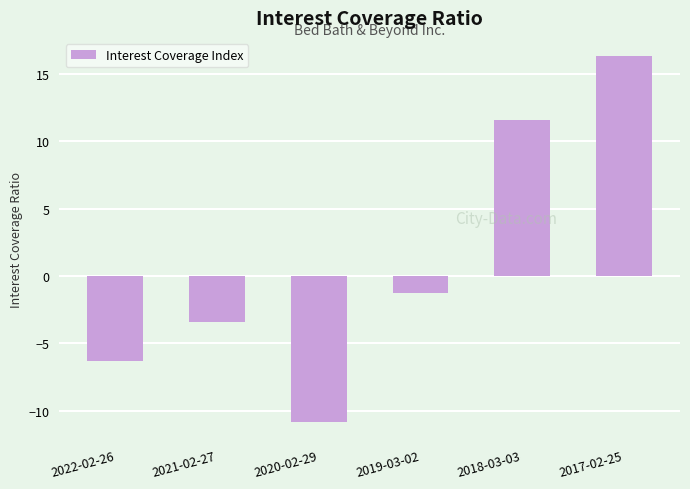

Rank the categories by value from lowest to highest.

2020-02-29, 2022-02-26, 2021-02-27, 2019-03-02, 2018-03-03, 2017-02-25